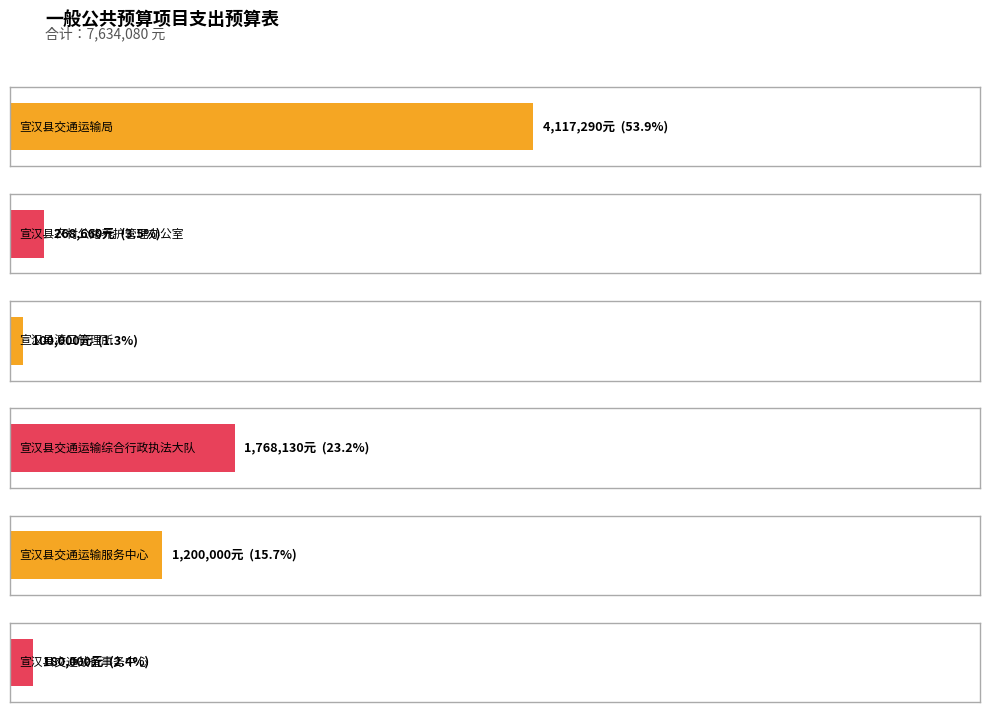

How many bars are there in total?

6